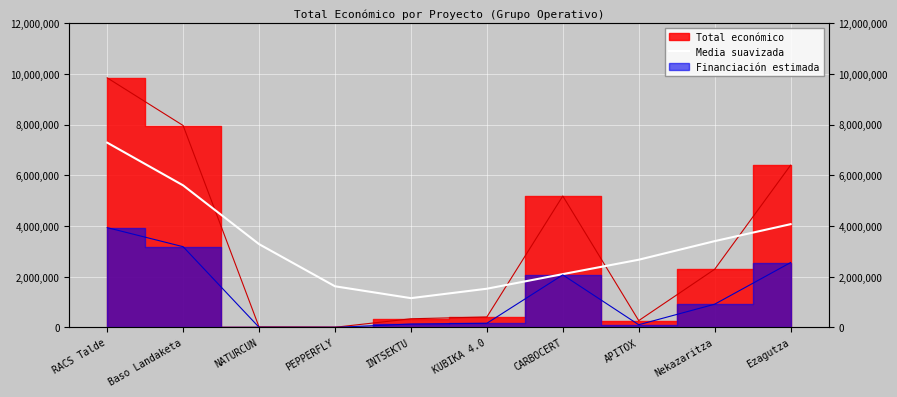

What is the label of the 8th point from the left?

APITOX